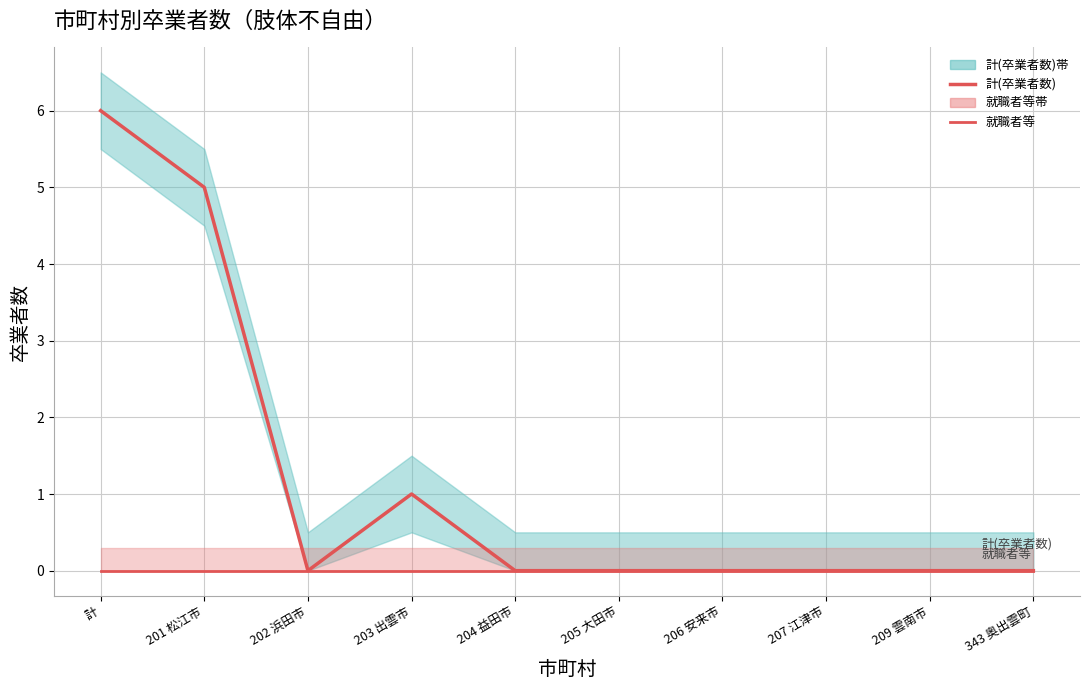

The 計(卒業者数) series shows 4 at 207 江津市. True or false?

False